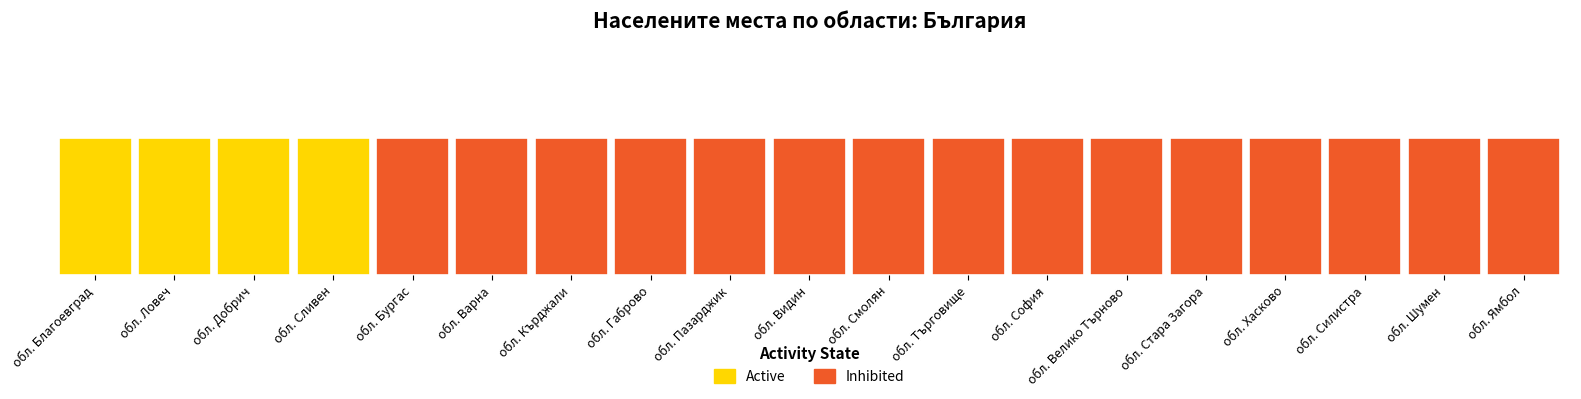

List the series in order of their overall mean, lowest first.

Active, Inhibited